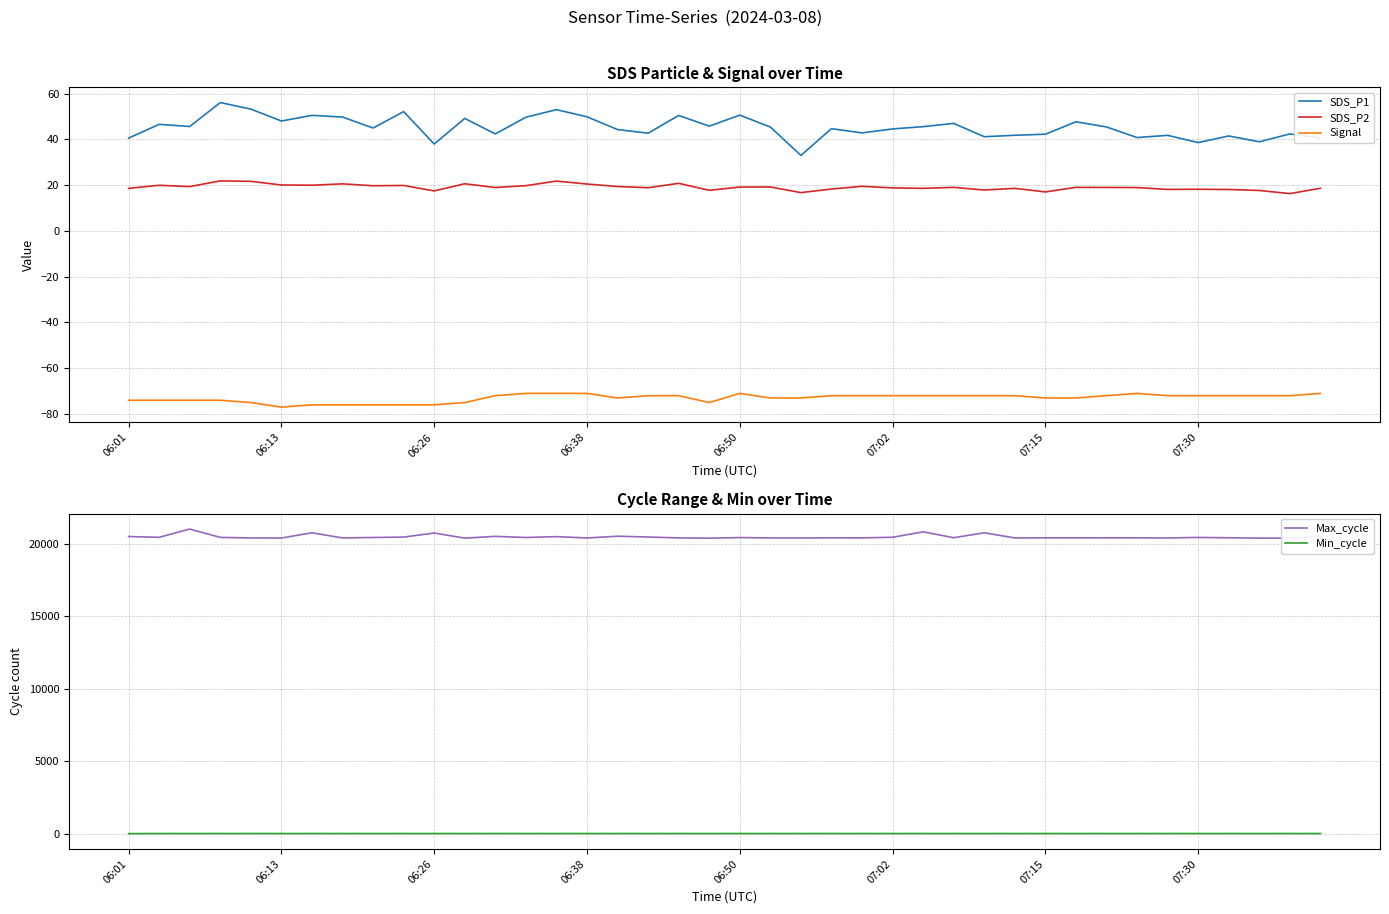

Is it true that SDS_P2 equals 20.5 at 06:38?

True